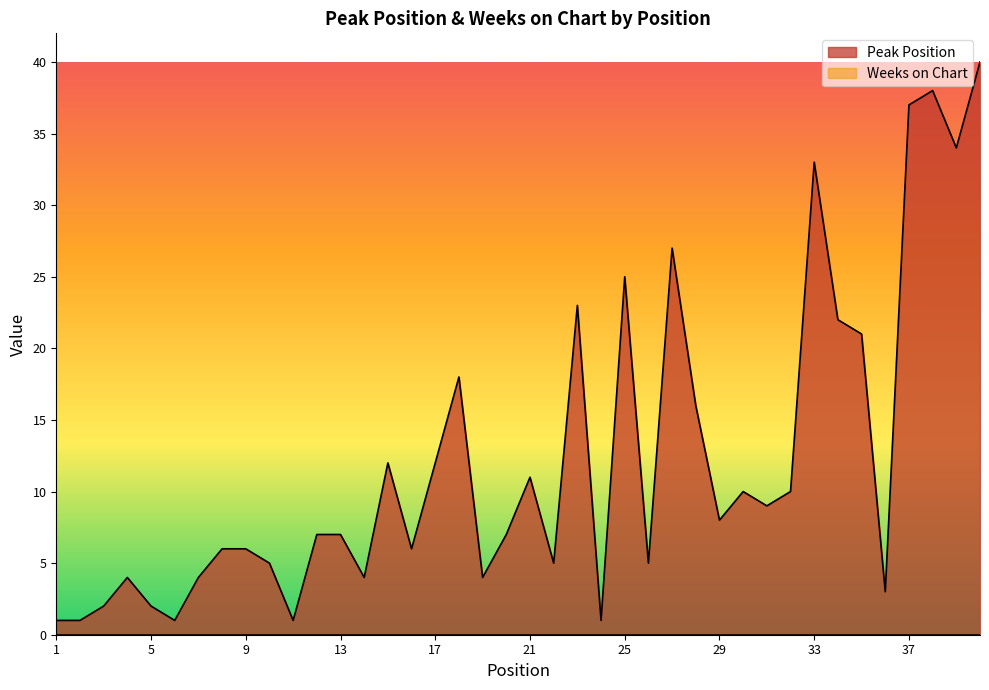

What is the ratio of the value at 8 to the value at 3?

3.0